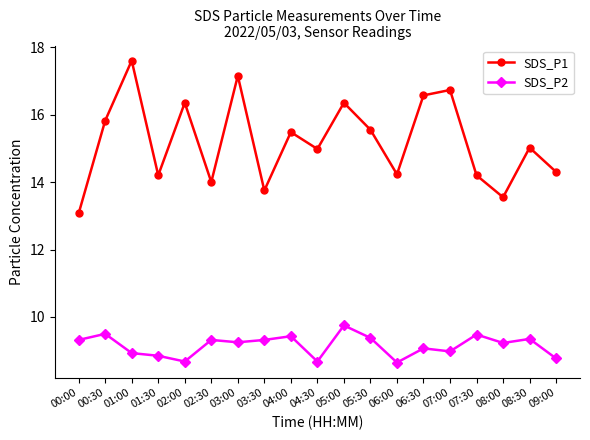

List the series in order of their peak value, lowest first.

SDS_P2, SDS_P1